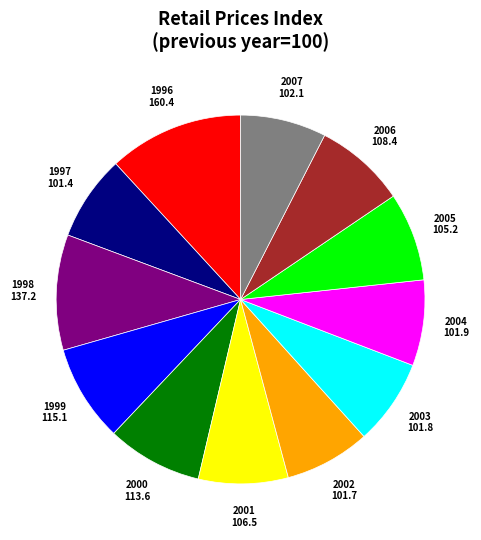

How many slices are in this pie chart?

12